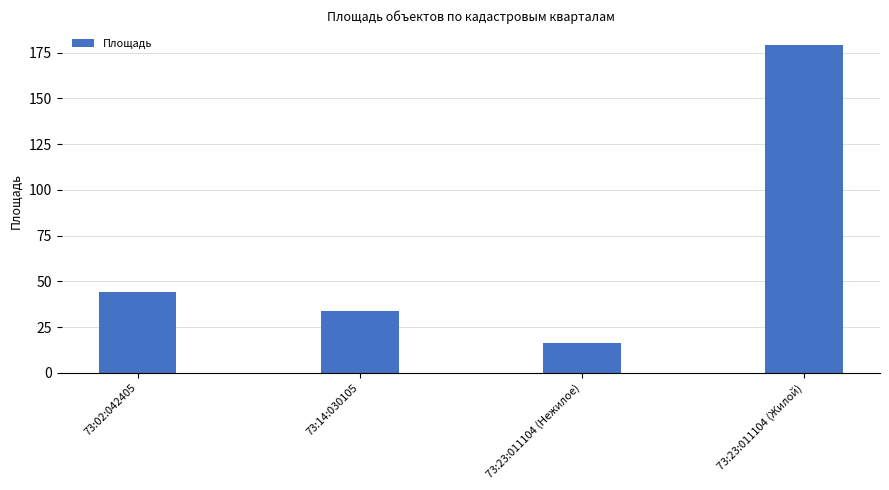

What is the difference between the maximum and minimum values?

163.0